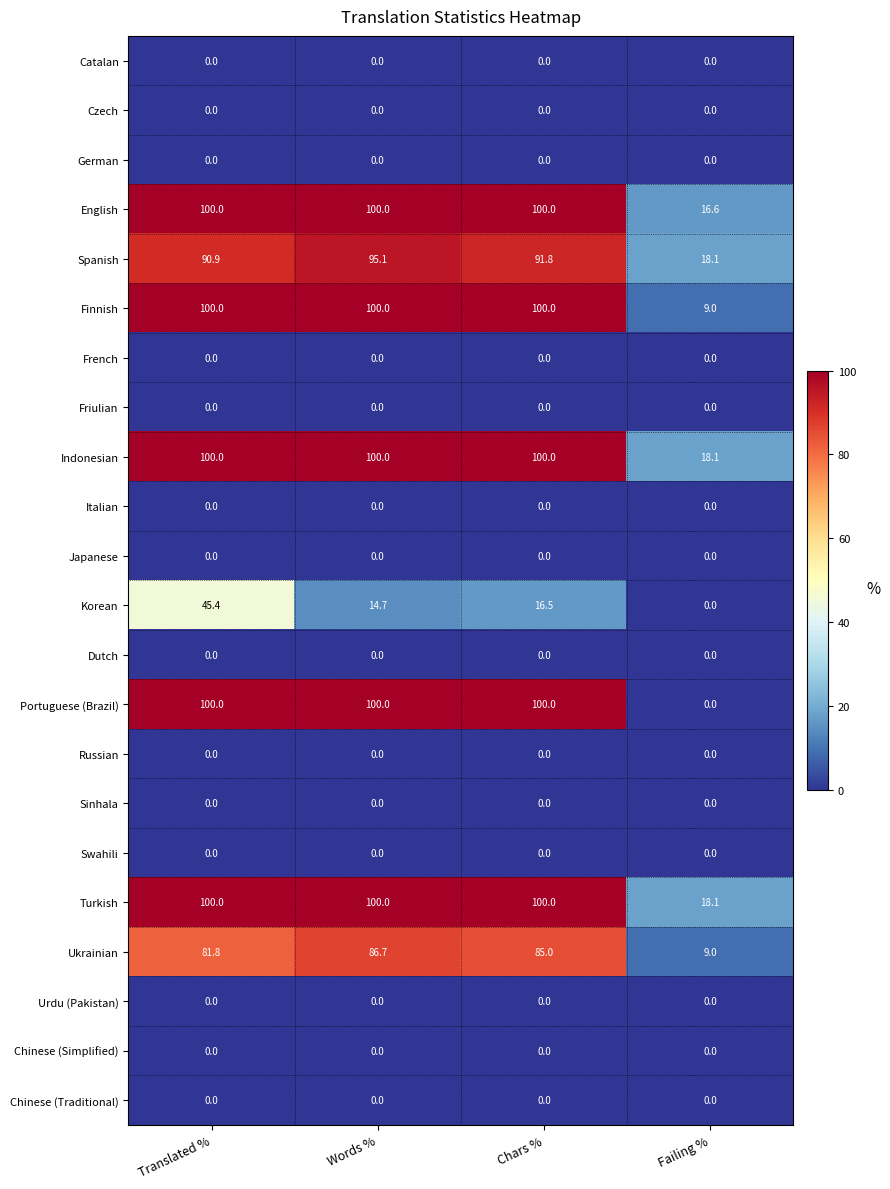

How many series are shown in this chart?

22